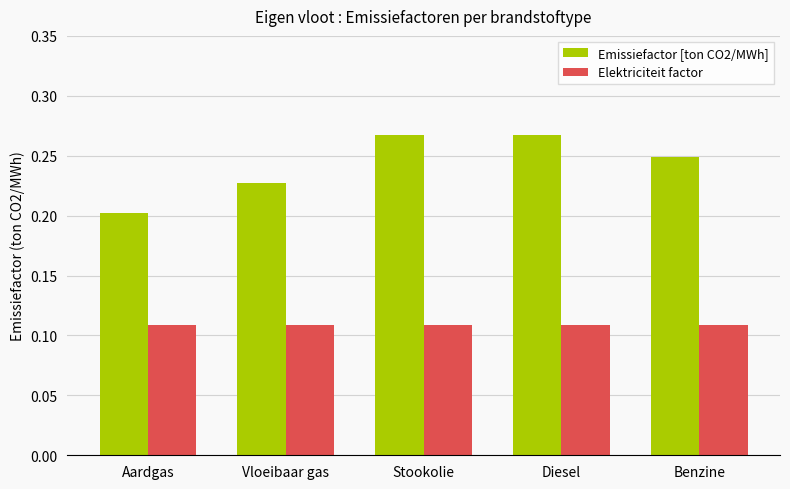

At which label does Emissiefactor [ton CO2/MWh] reach its minimum?

Aardgas